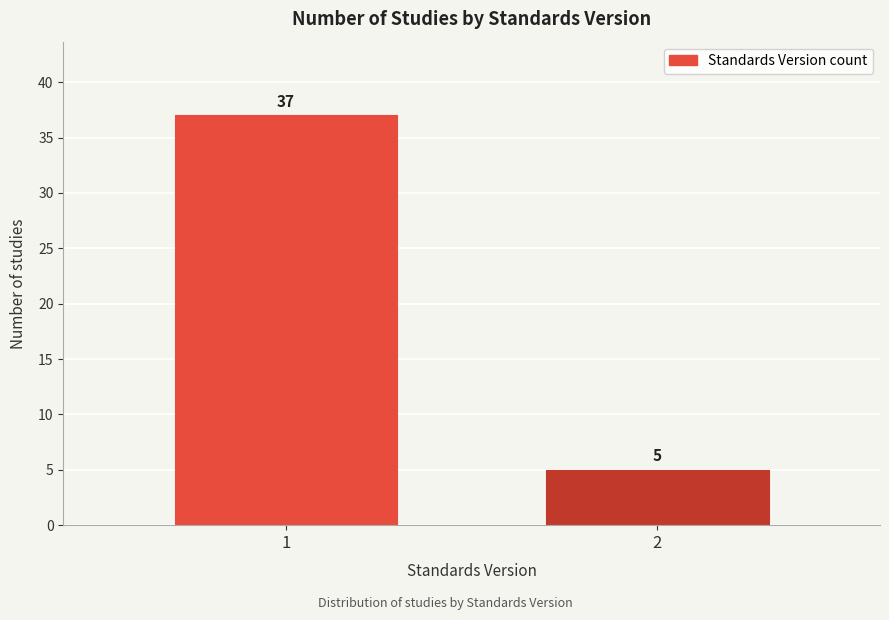

Reading left to right, transcribe all the data shown in this chart.

37	5